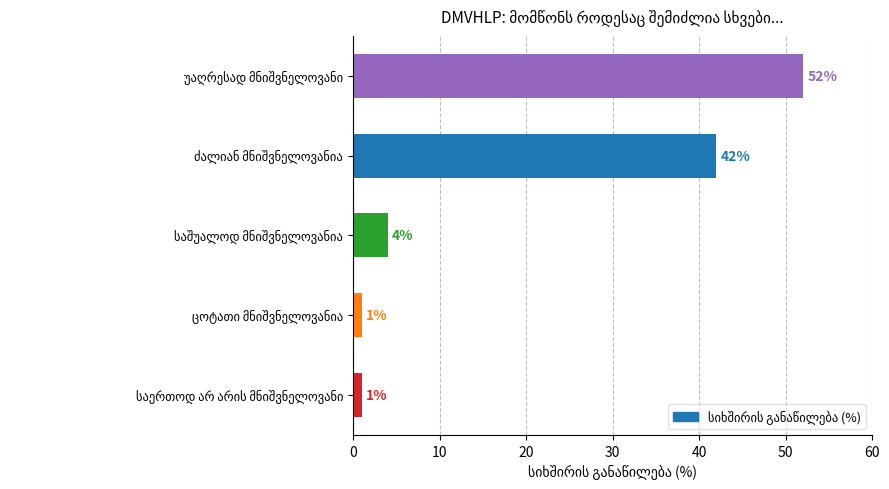

What is the sum of all values?

100